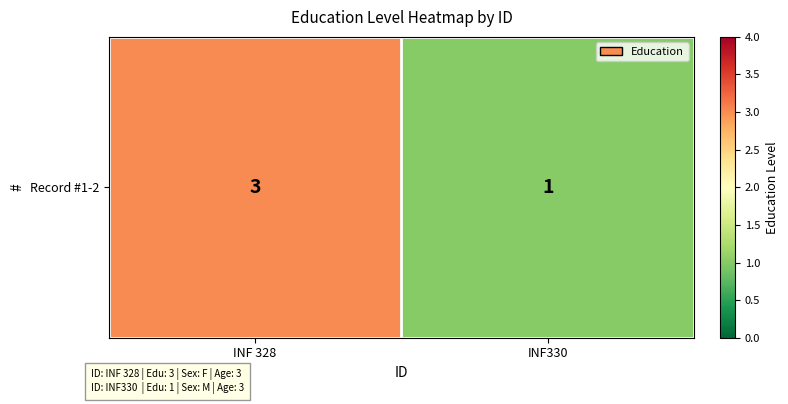

What is the difference between the maximum and minimum values?

2